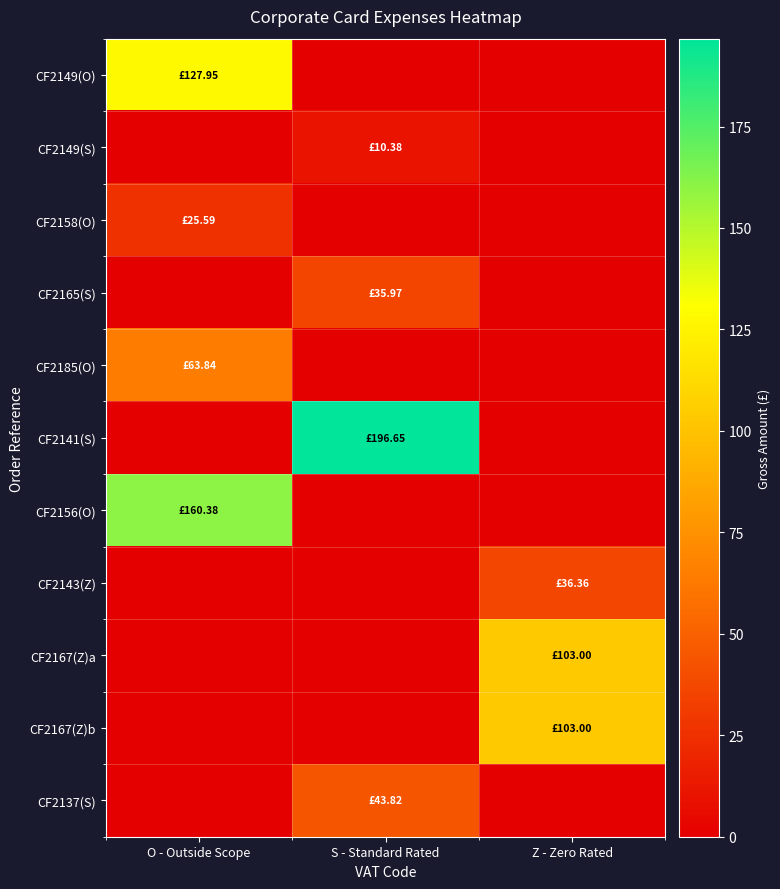

Between S - Standard Rated and Z - Zero Rated, which series saw the biggest shift?

CF2141(S)